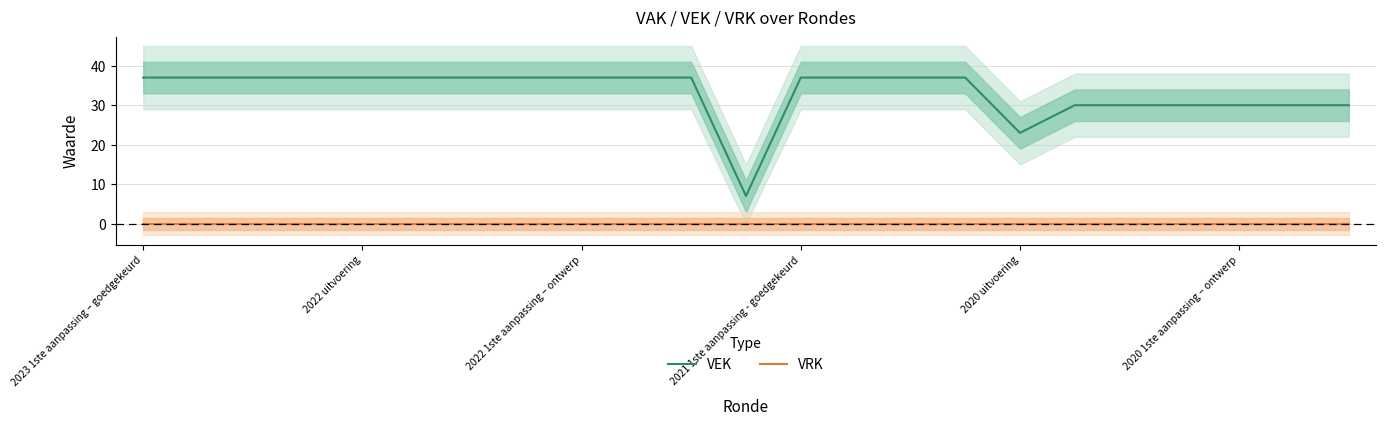

What is the minimum value for VEK?

7